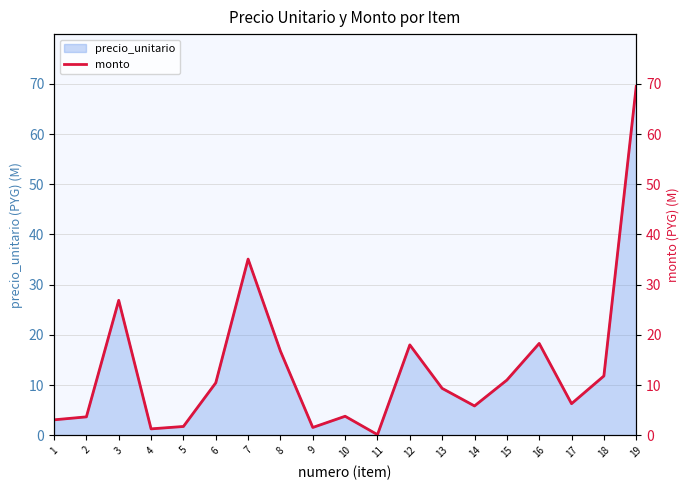

Is it true that the value at 4 is 1.3?

True